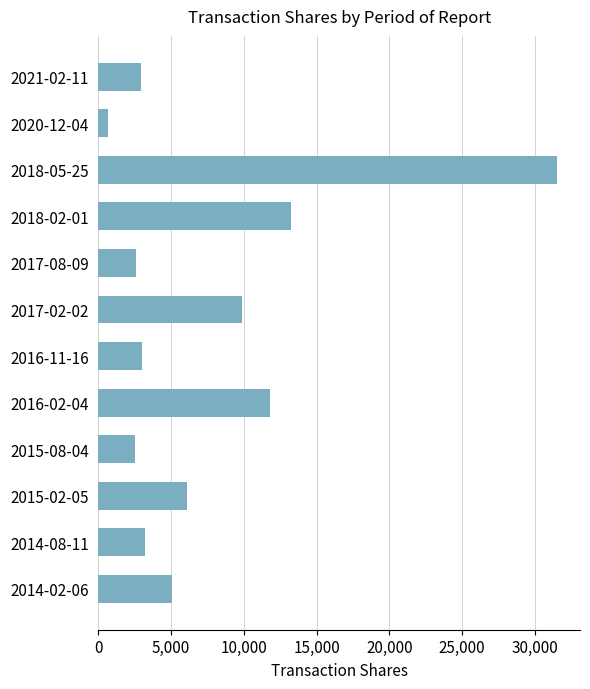

The value at 2014-08-11 is 3169. True or false?

True